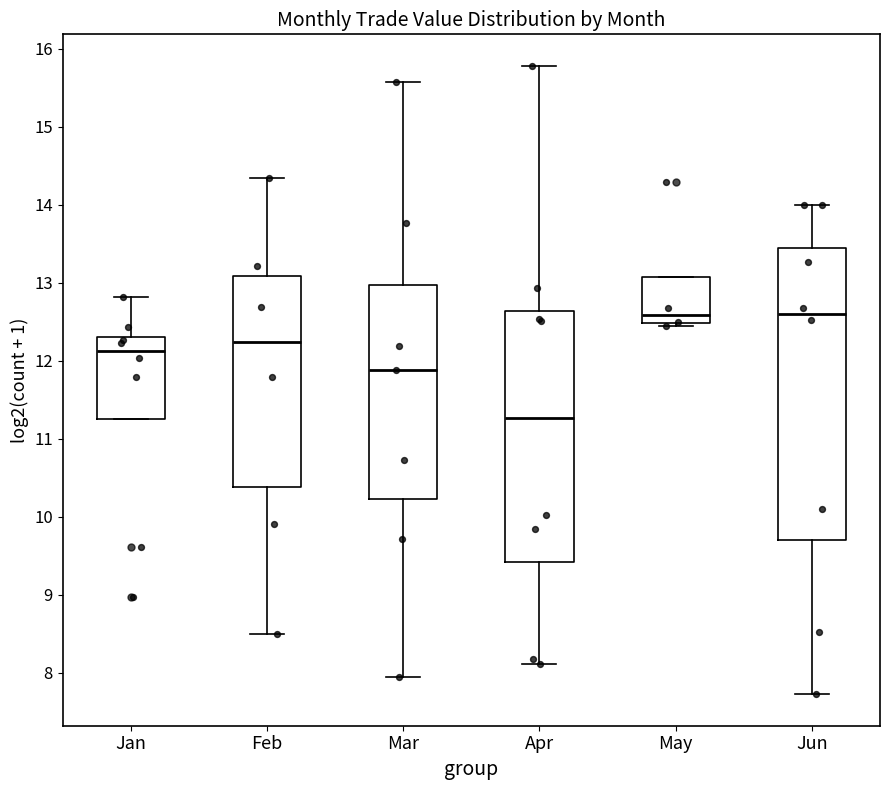

Comparing the boxes themselves (not the whiskers), which one is the tallest?

Jun